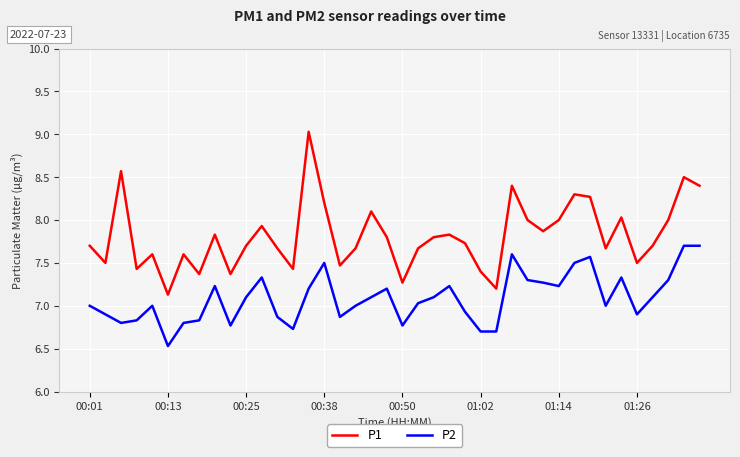

Reading right to left, what are all the values shown in this chart?

P1: 8.4	8.5	8.0	7.7	7.5	8.0	7.7	8.3	8.3	8.0	7.9	8.0	8.4	7.2	7.4	7.7	7.8	7.8	7.7	7.3	7.8	8.1	7.7	7.5	8.2	9.0	7.4	7.7	7.9	7.7	7.4	7.8	7.4	7.6	7.1	7.6	7.4	8.6	7.5	7.7
P2: 7.7	7.7	7.3	7.1	6.9	7.3	7.0	7.6	7.5	7.2	7.3	7.3	7.6	6.7	6.7	6.9	7.2	7.1	7.0	6.8	7.2	7.1	7.0	6.9	7.5	7.2	6.7	6.9	7.3	7.1	6.8	7.2	6.8	6.8	6.5	7.0	6.8	6.8	6.9	7.0